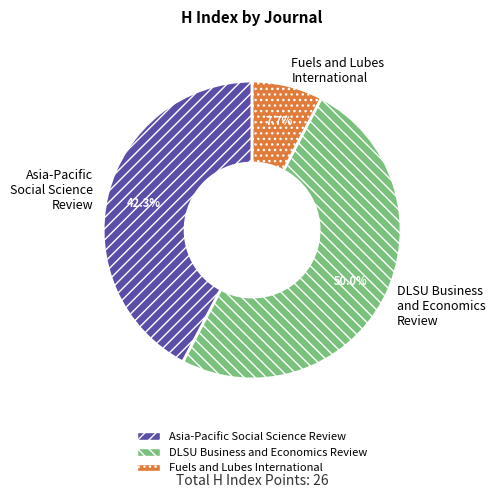

True or false: DLSU Business and Economics Review accounts for 37% of the total.

False